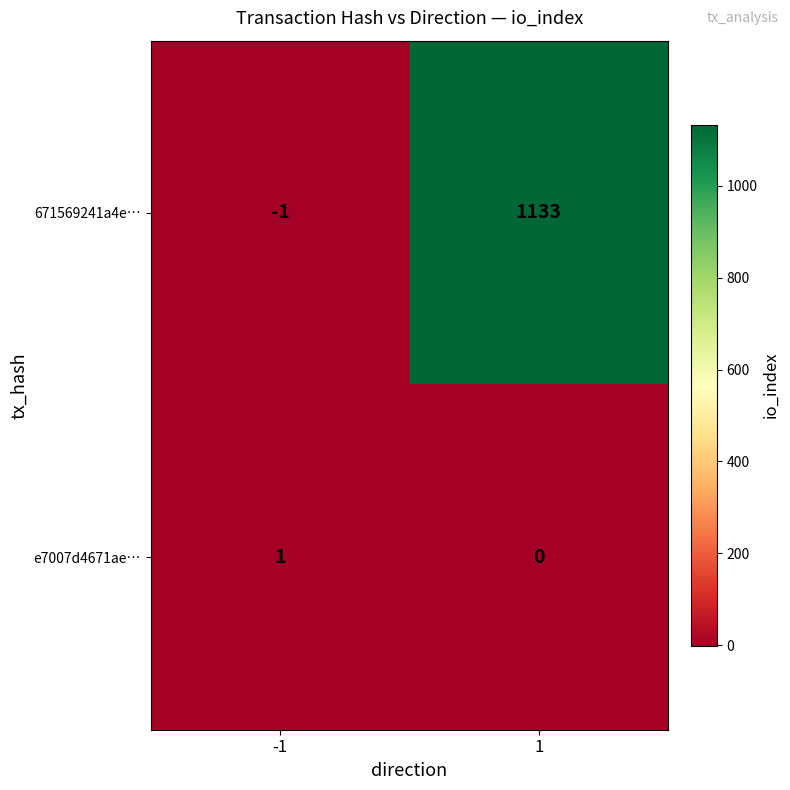

What is the difference between the highest and lowest values at 1?

1133